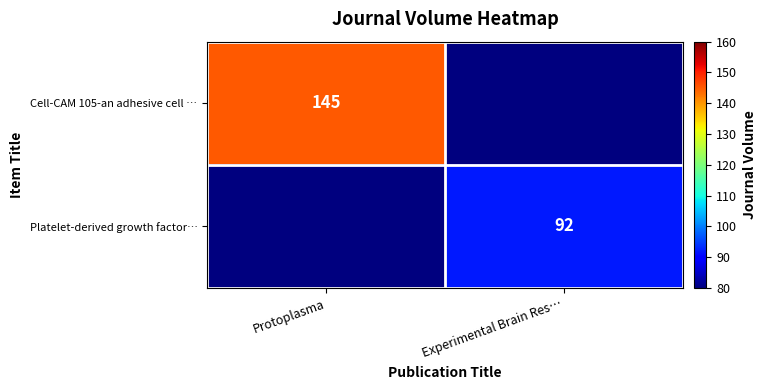

The Cell-CAM 105-an adhesive cell … series shows 47 at Protoplasma. True or false?

False